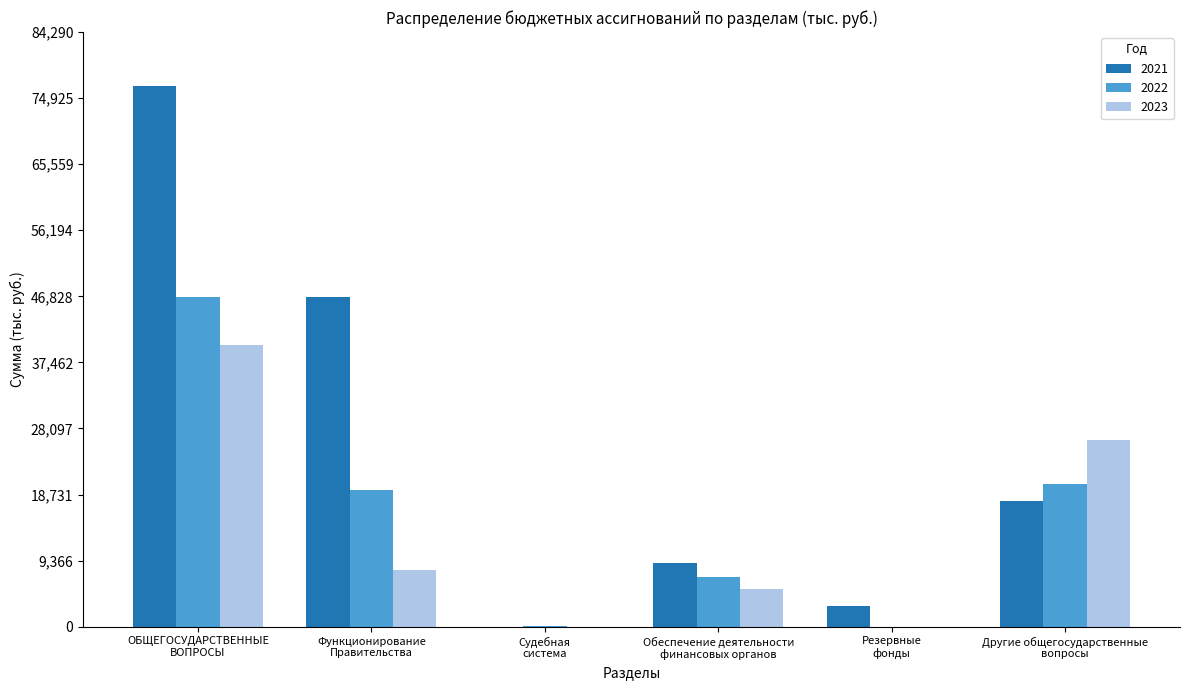

How many distinct data groups are displayed?

3